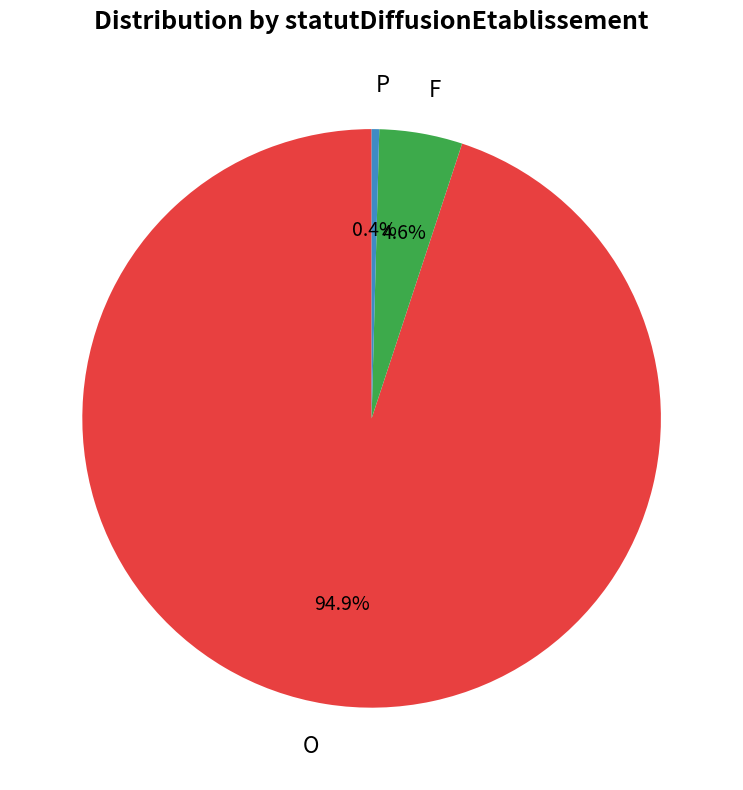

How many slices are in this pie chart?

3